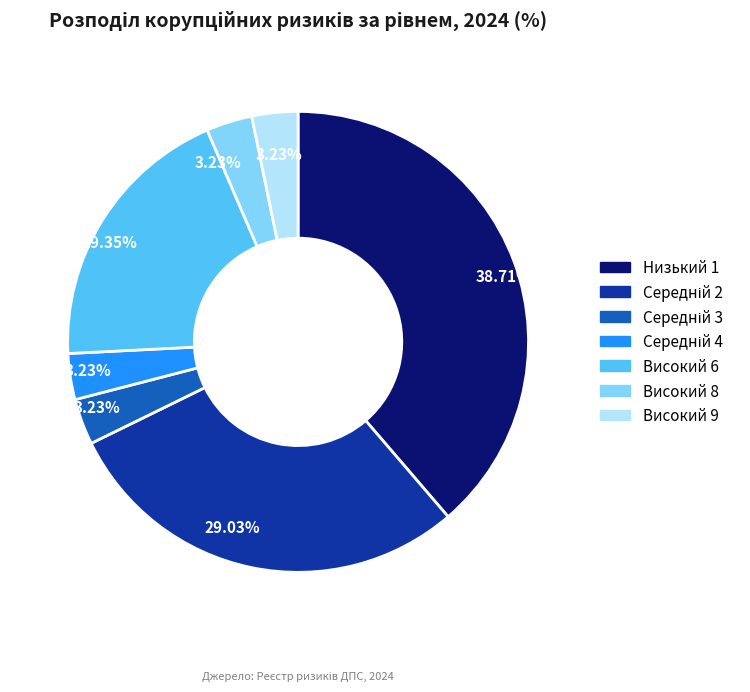

Is the sum of Високий 9 and Низький 1 greater than half?

No